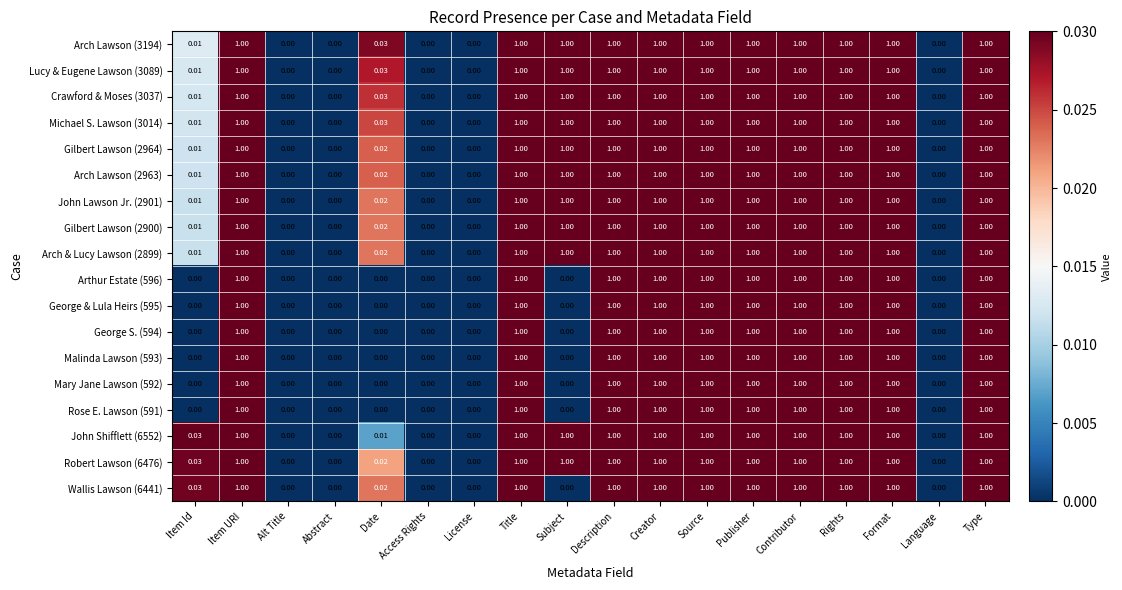

Is the value of George & Lula Heirs (595) at License greater than the value of Malinda Lawson (593) at Rights?

No